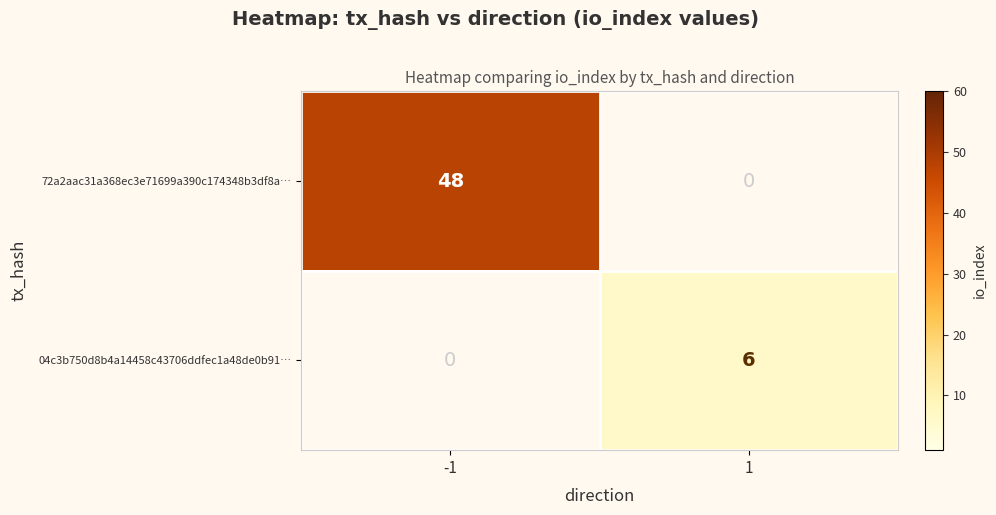

At how many categories does at least one series exceed 44?

1